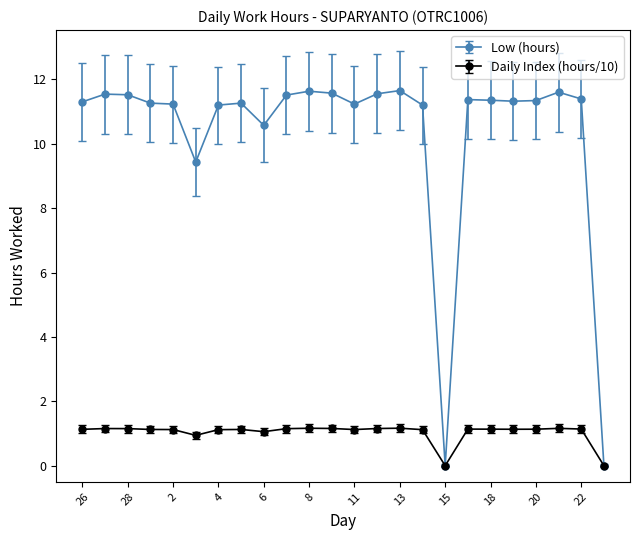

Does the chart display data point markers on the line(s)?

Yes